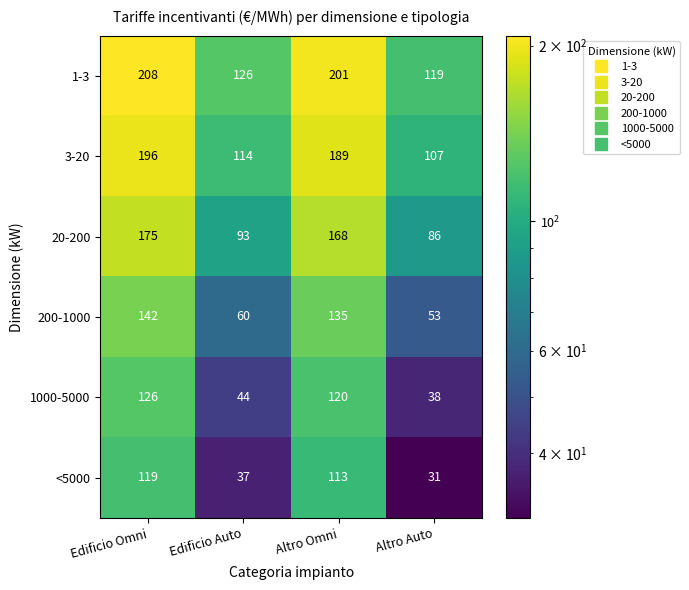

What is the sum of all <5000 values?

300